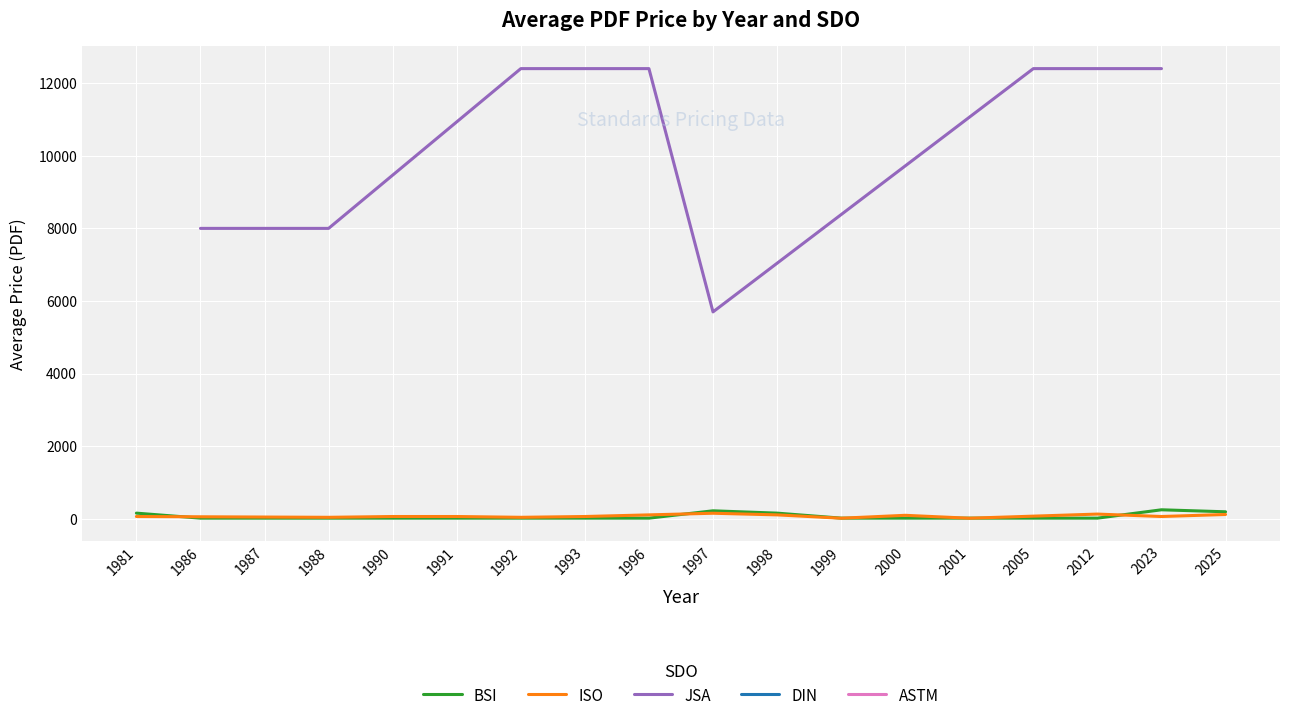

Is it true that BSI equals 195 at 2025?

True